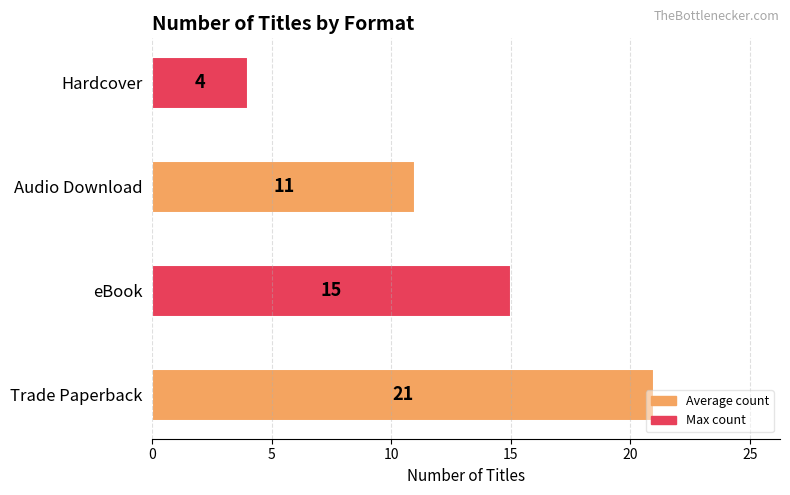

The value at Trade Paperback is 21. True or false?

True